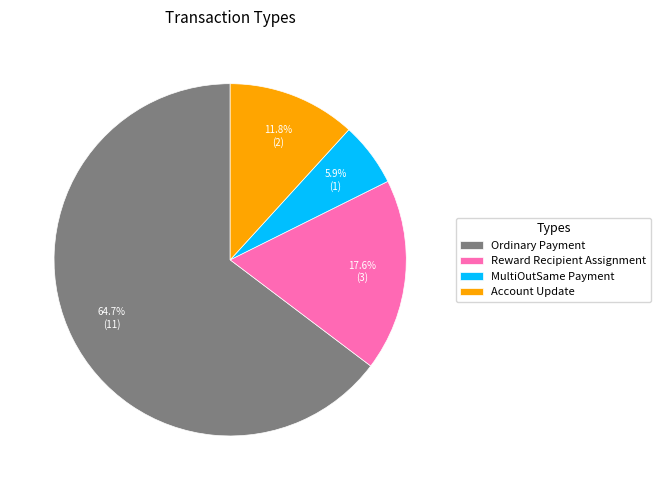

To the nearest percent, what percentage of the pie is Ordinary Payment?

65%